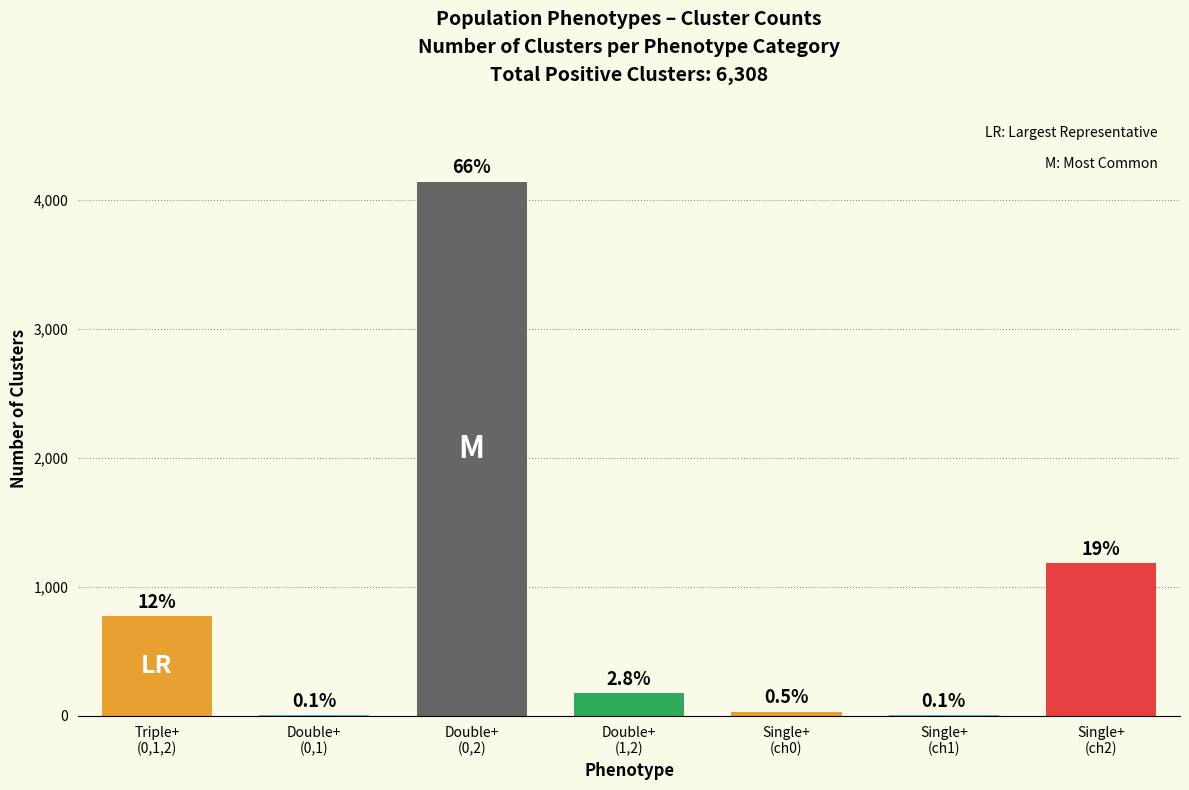

Are the bars horizontal?

No